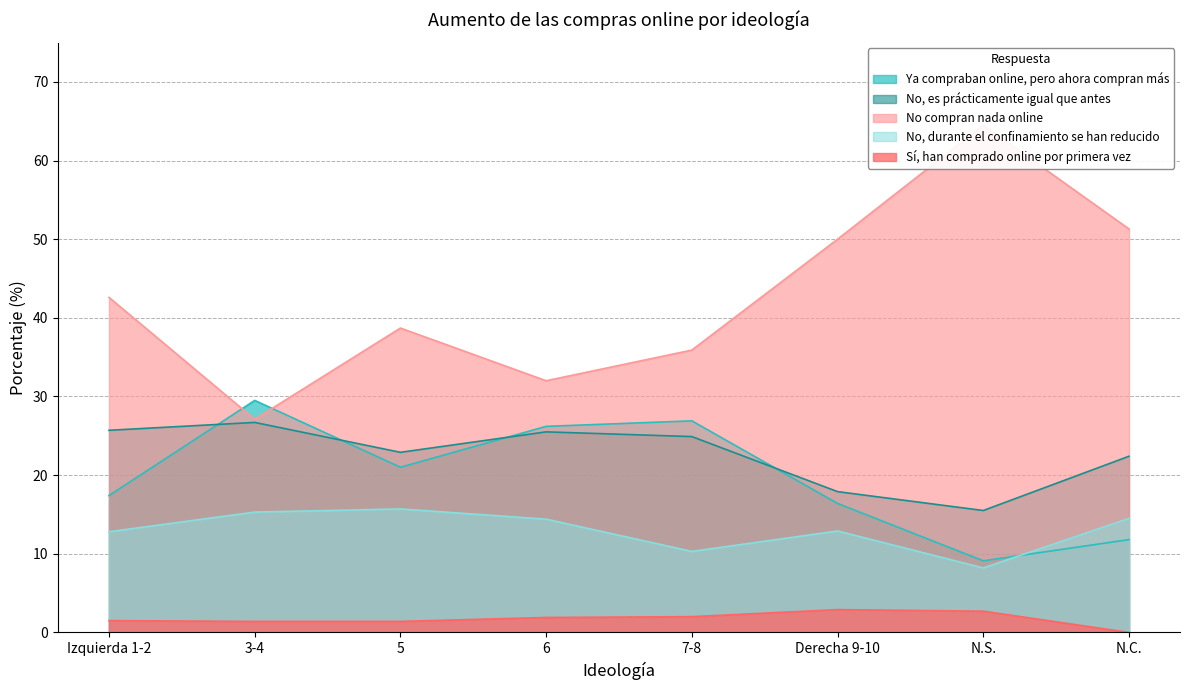

What is the label of the 2nd point from the right?

N.S.